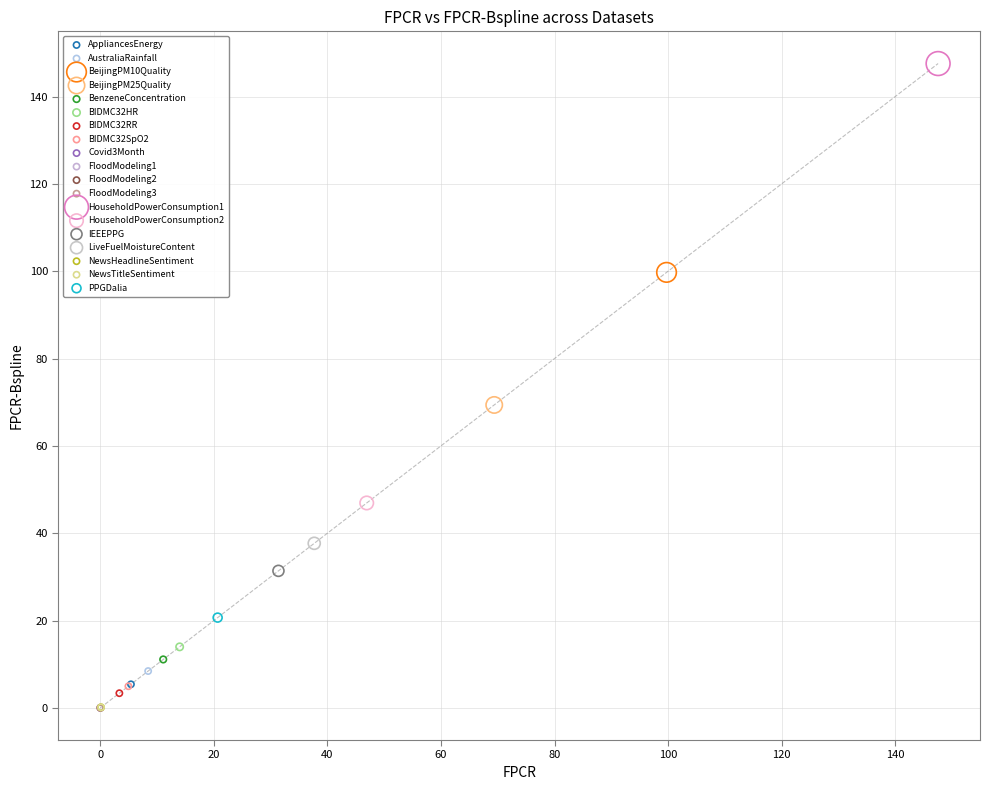

What are all the series names shown in the legend?

AppliancesEnergy, AustraliaRainfall, BeijingPM10Quality, BeijingPM25Quality, BenzeneConcentration, BIDMC32HR, BIDMC32RR, BIDMC32SpO2, Covid3Month, FloodModeling1, FloodModeling2, FloodModeling3, HouseholdPowerConsumption1, HouseholdPowerConsumption2, IEEEPPG, LiveFuelMoistureContent, NewsHeadlineSentiment, NewsTitleSentiment, PPGDalia